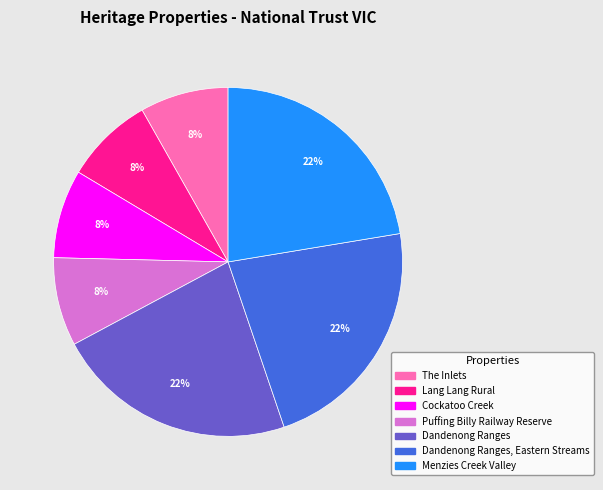

Does any single category account for the majority?

No